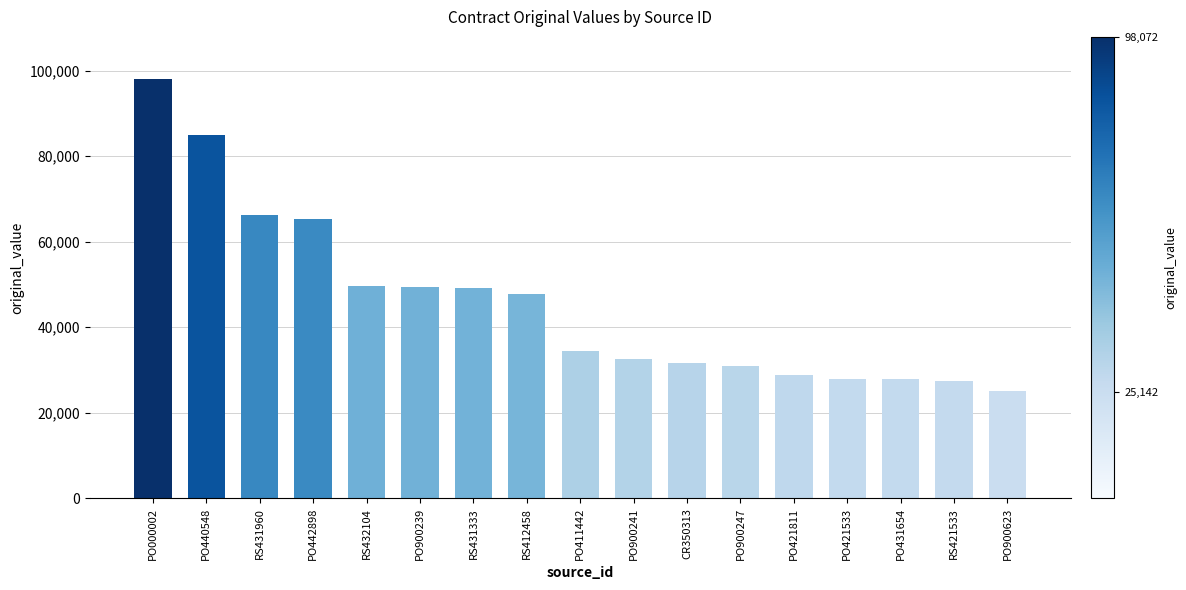

What is the ratio of the value at RS431333 to the value at PO421811?

1.7